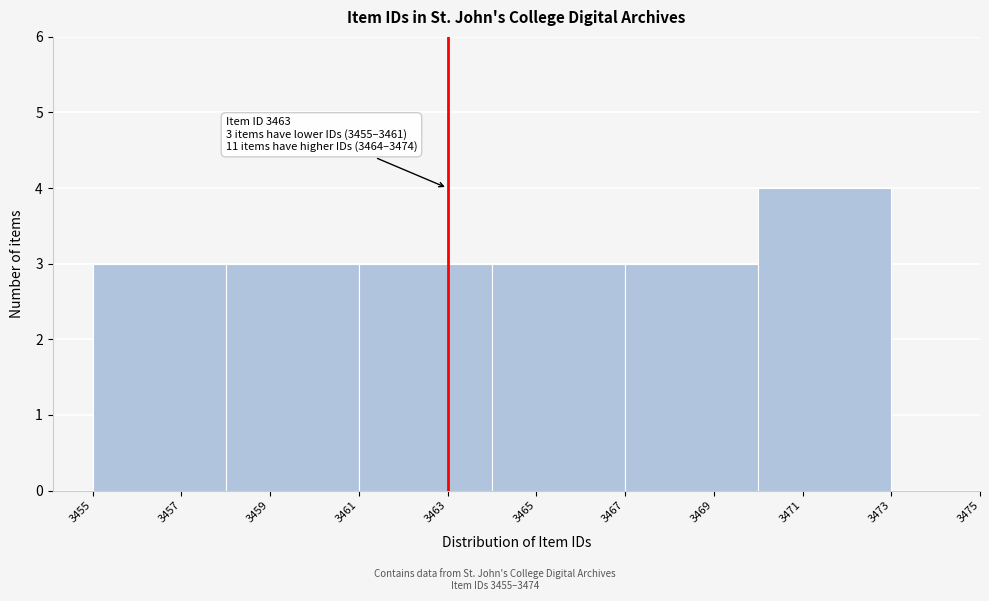

Which range on the x-axis has the tallest bar?

3470 to 3473